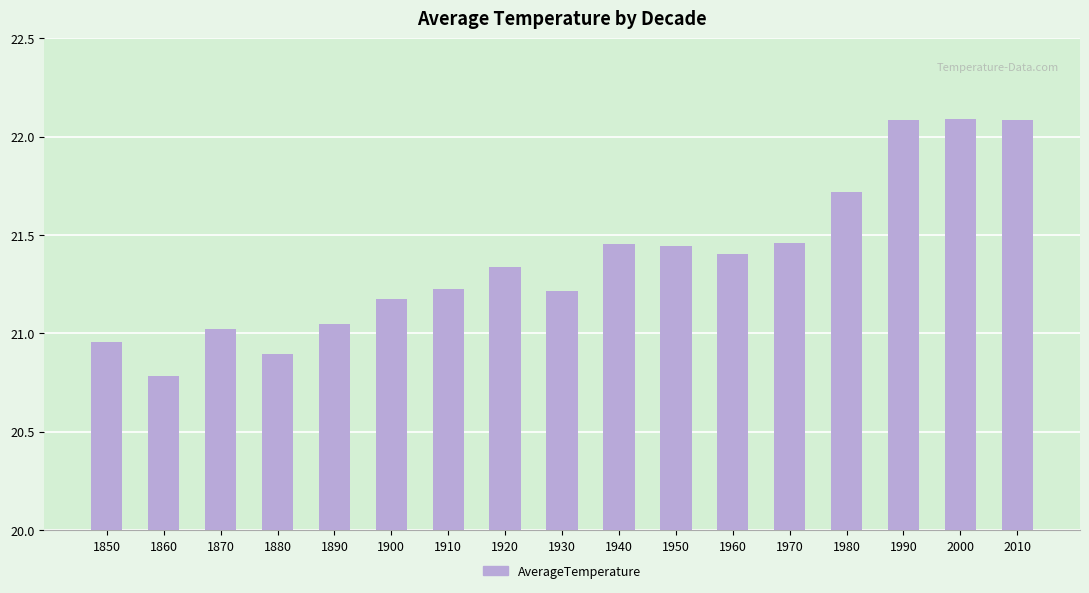

Does the chart contain stacked bars?

No